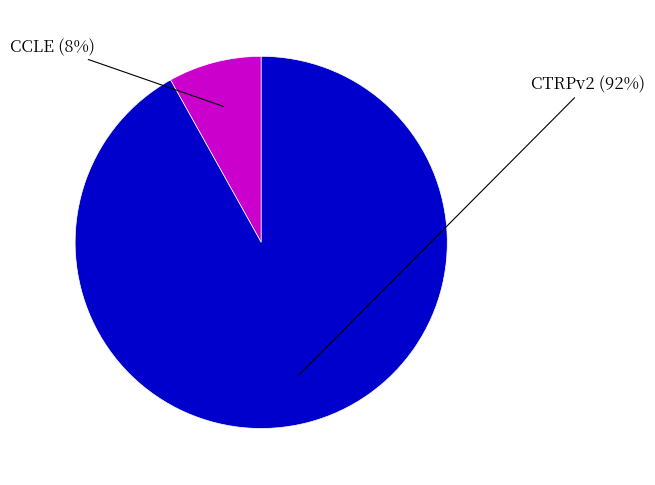

Is there any slice that represents more than half of the pie?

Yes